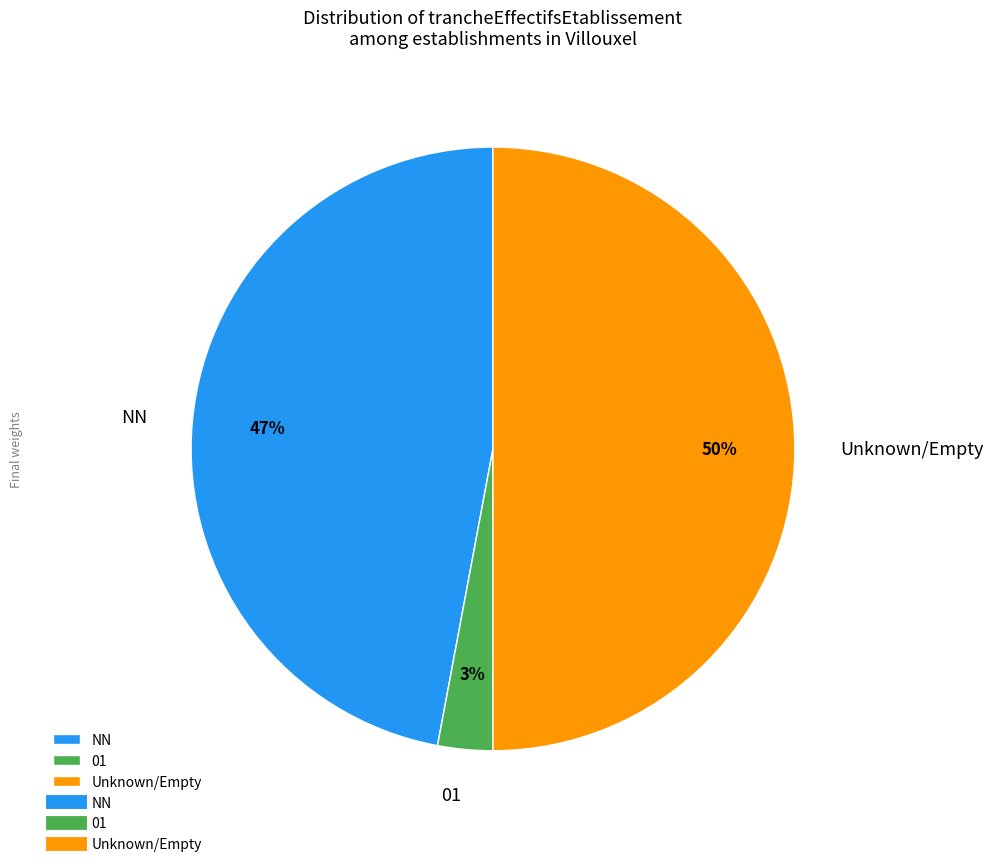

How many segments does this pie chart have?

3